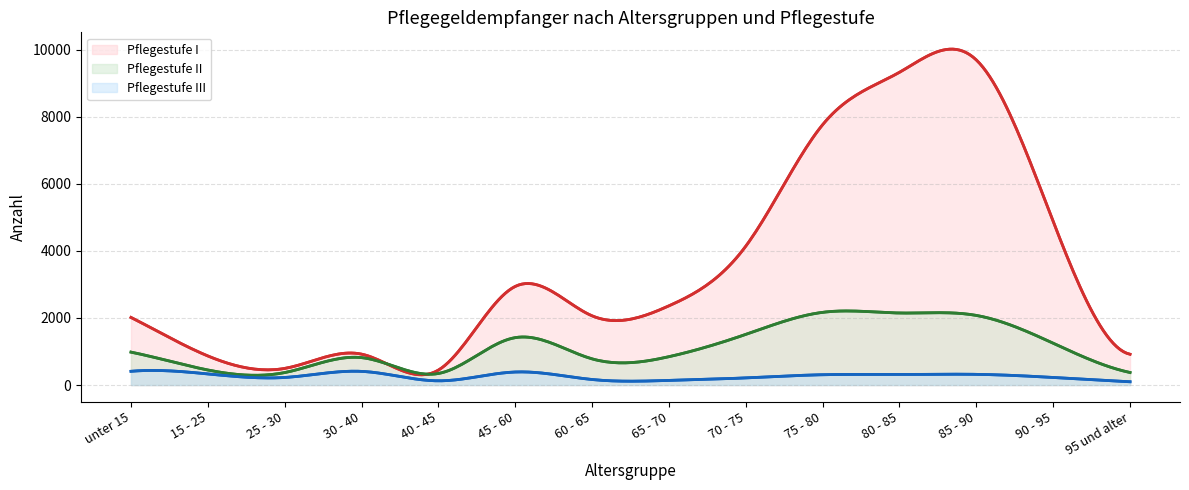

What is the greatest value displayed?

10020.5